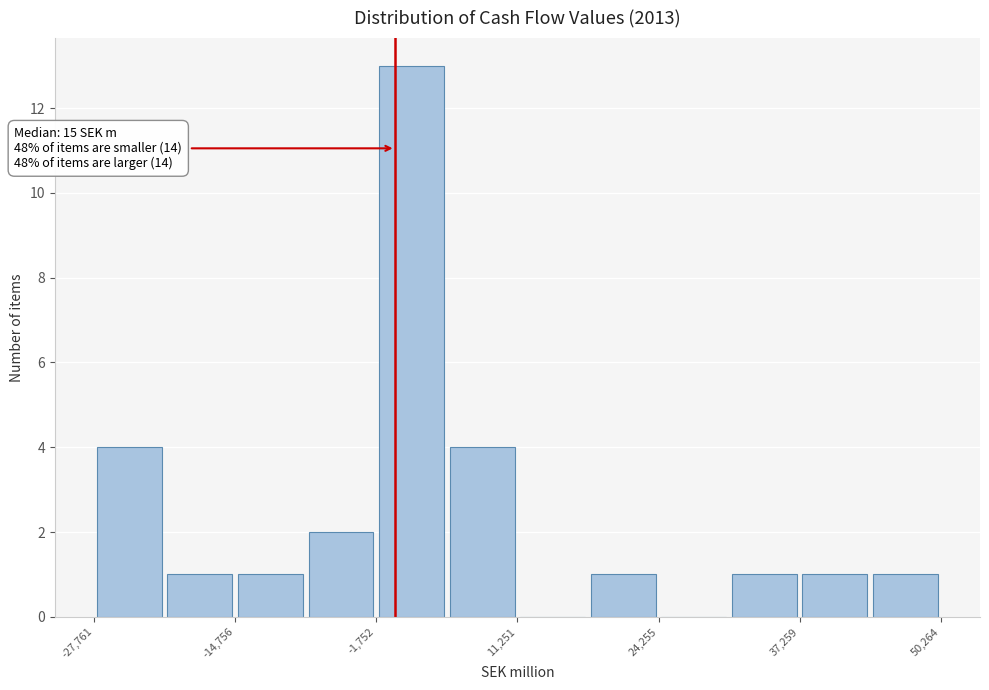

Read against the x-axis, roughly where is the centre of the tallest bar?

2000